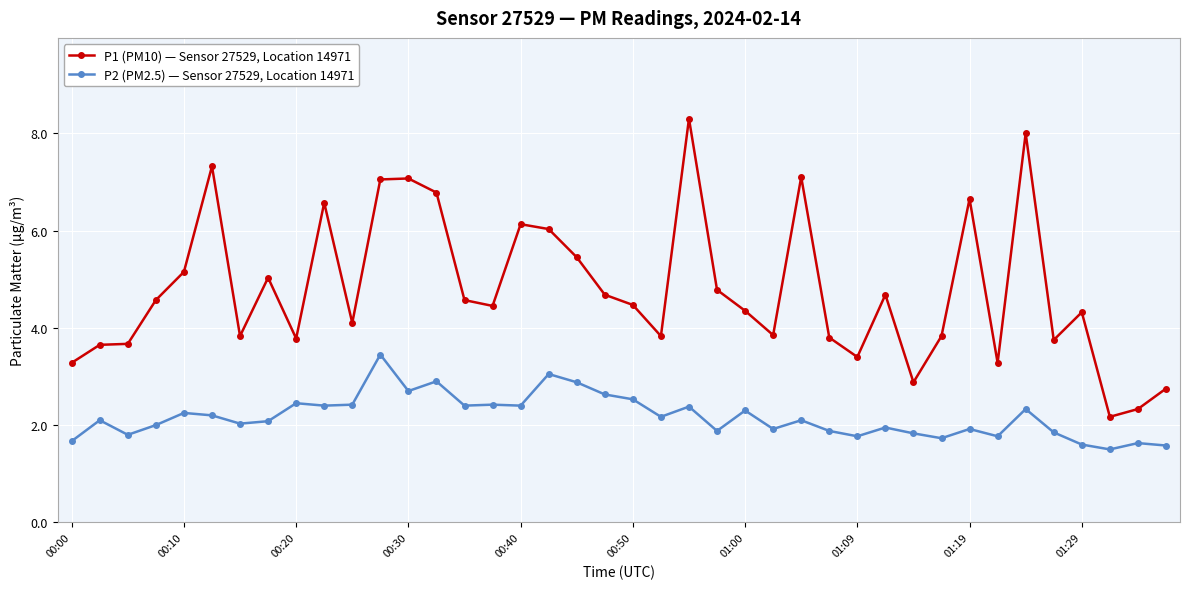

True or false: P2 (PM2.5) — Sensor 27529, Location 14971 and P1 (PM10) — Sensor 27529, Location 14971 intersect in this chart.

False